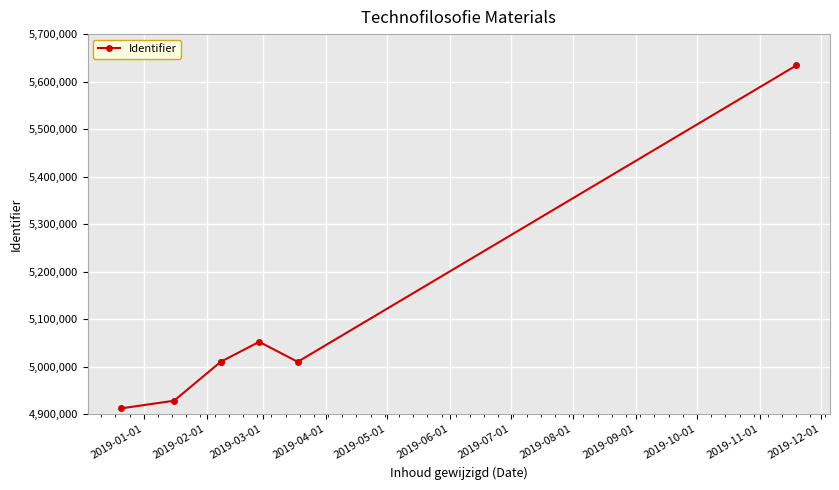

Reading left to right, list all the values displayed in this chart.

4912424	4928431	5010287	5010297	5052368	5010291	5633958